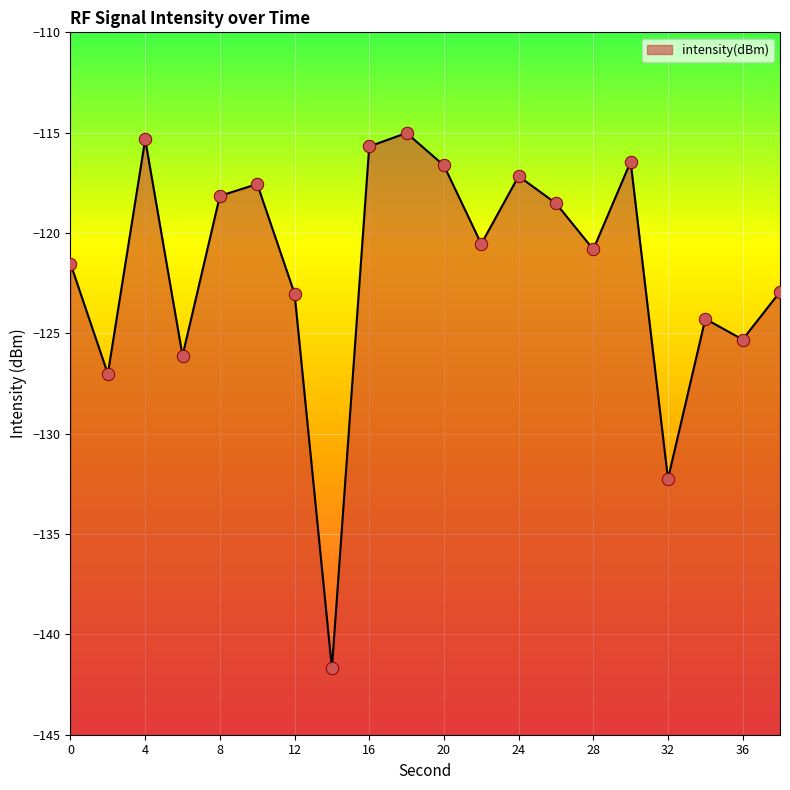

Between 0 and 18, which is larger?

18